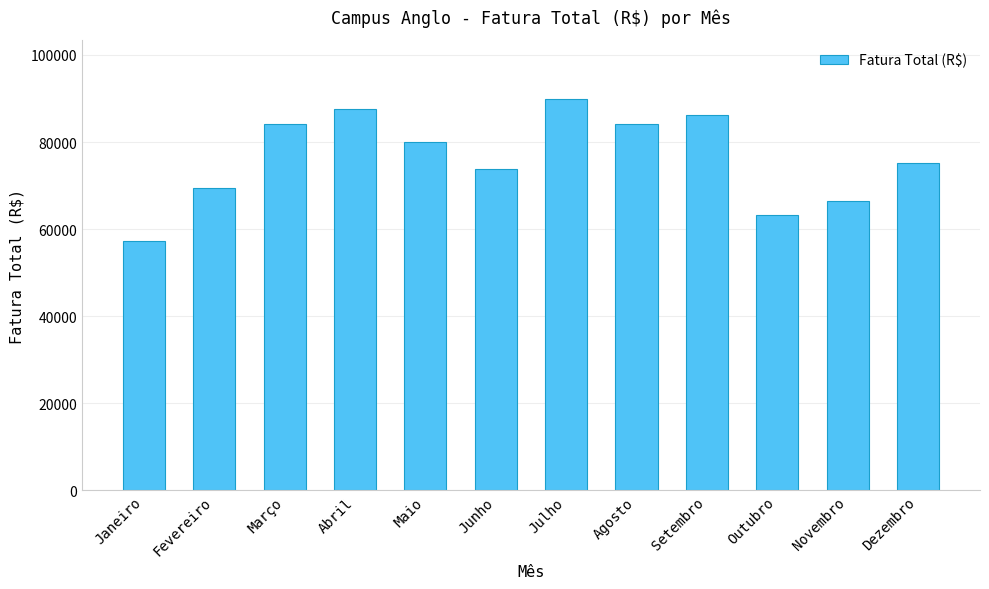

What is the greatest value displayed?

89900.3